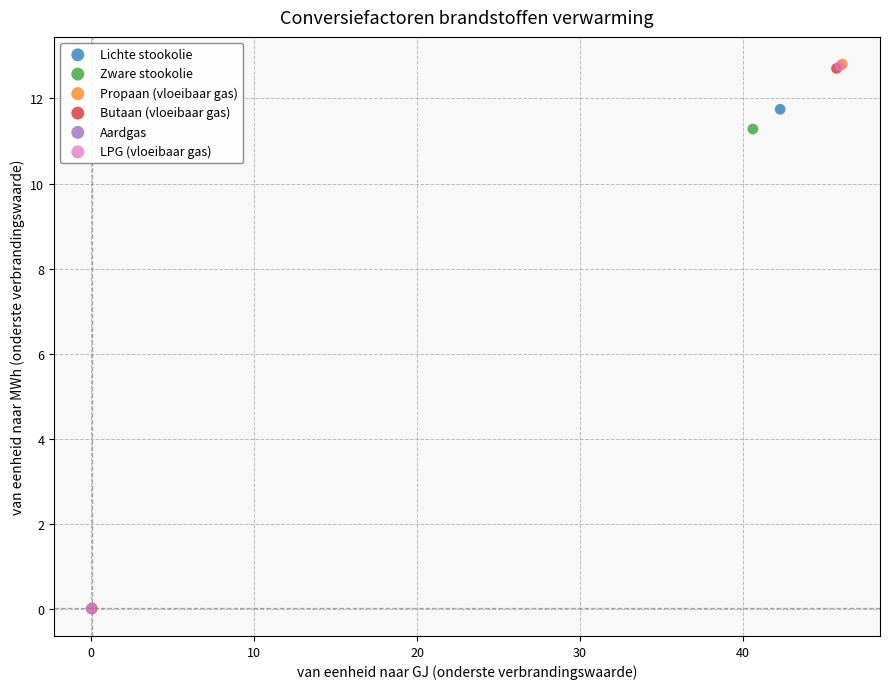

What are all the series names shown in the legend?

Lichte stookolie, Zware stookolie, Propaan (vloeibaar gas), Butaan (vloeibaar gas), Aardgas, LPG (vloeibaar gas)